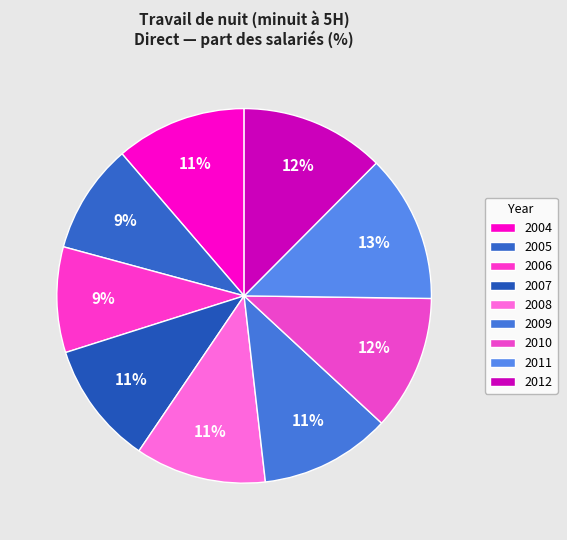

To the nearest percent, what is the difference between the largest and smallest slice percentages?

4%